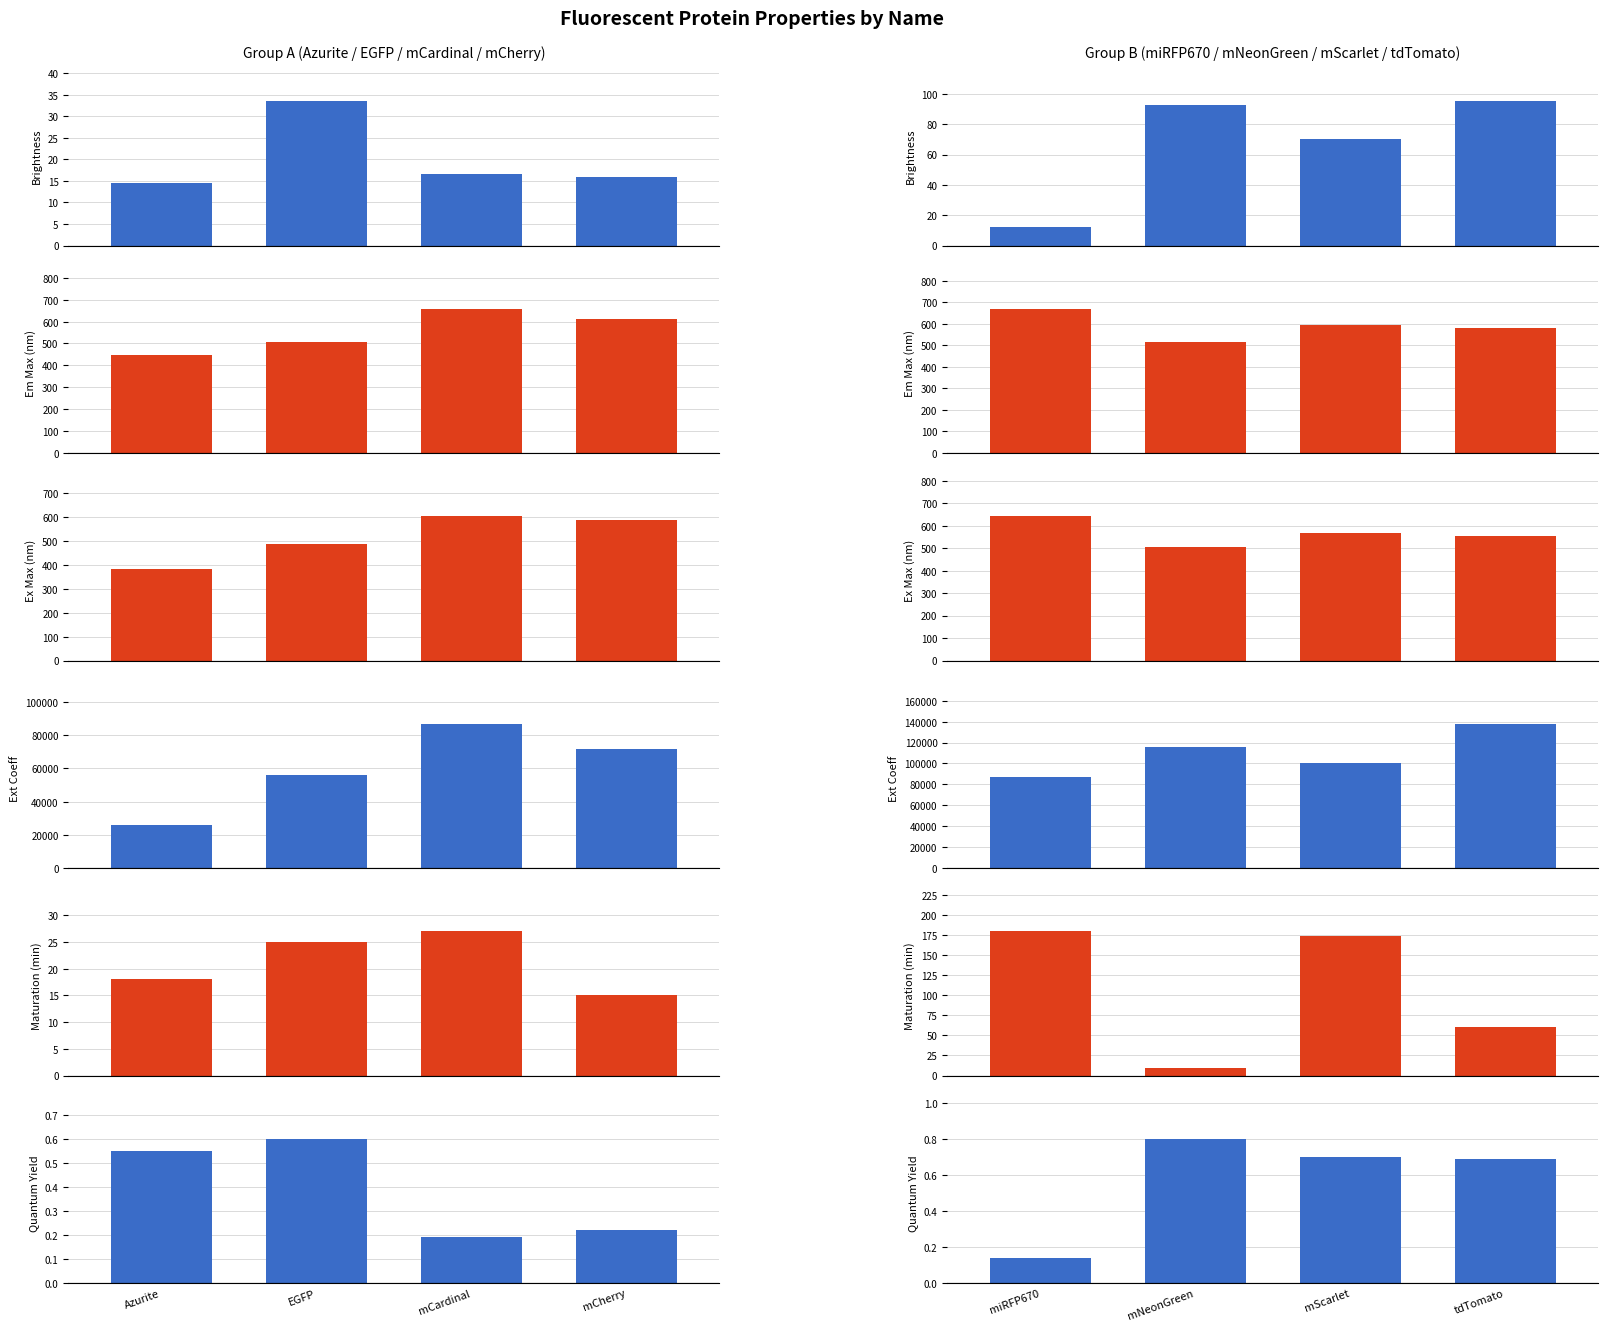

What is the label of the 3rd bar from the right?

mNeonGreen